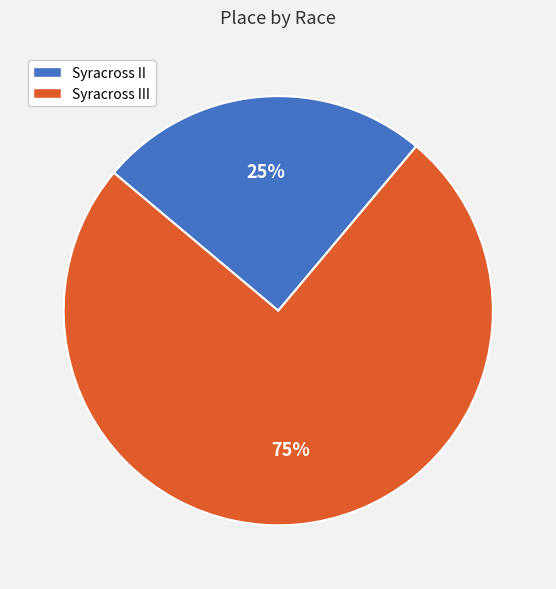

Is there a majority slice in this chart?

Yes